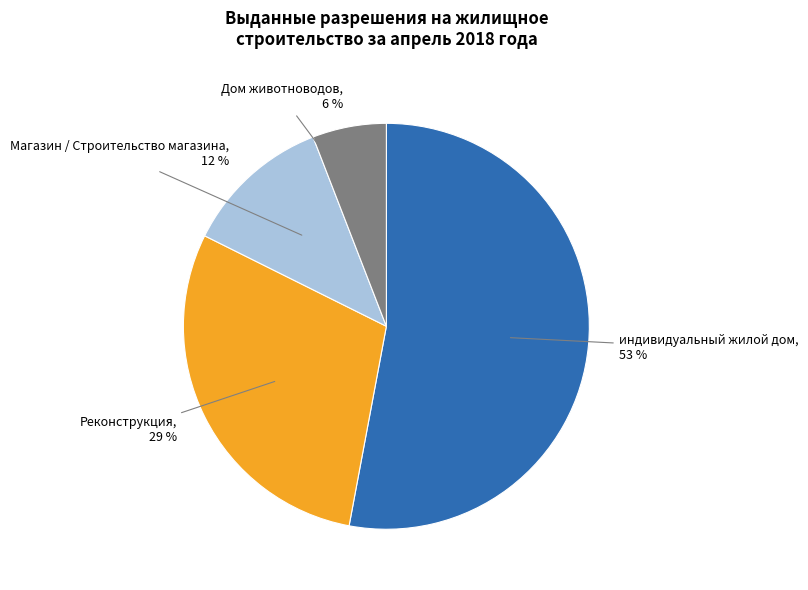

Does any single category account for the majority?

Yes